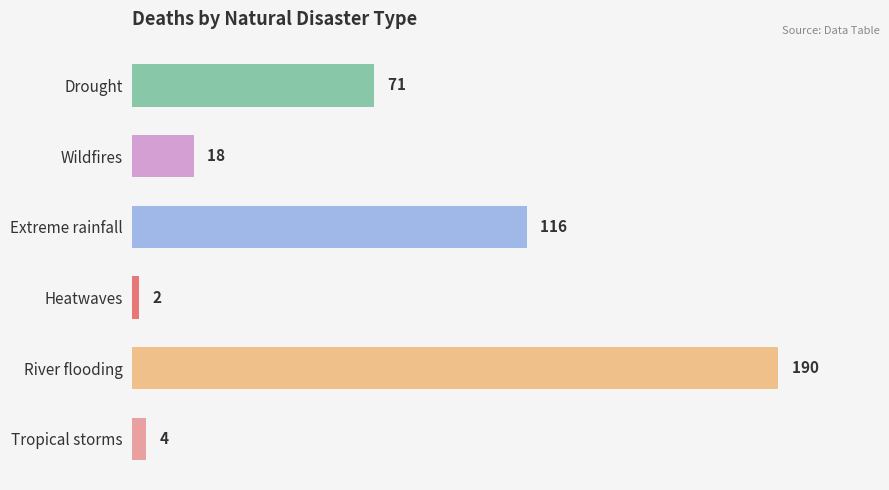

List the labels in order of value, largest first.

River flooding, Extreme rainfall, Drought, Wildfires, Tropical storms, Heatwaves